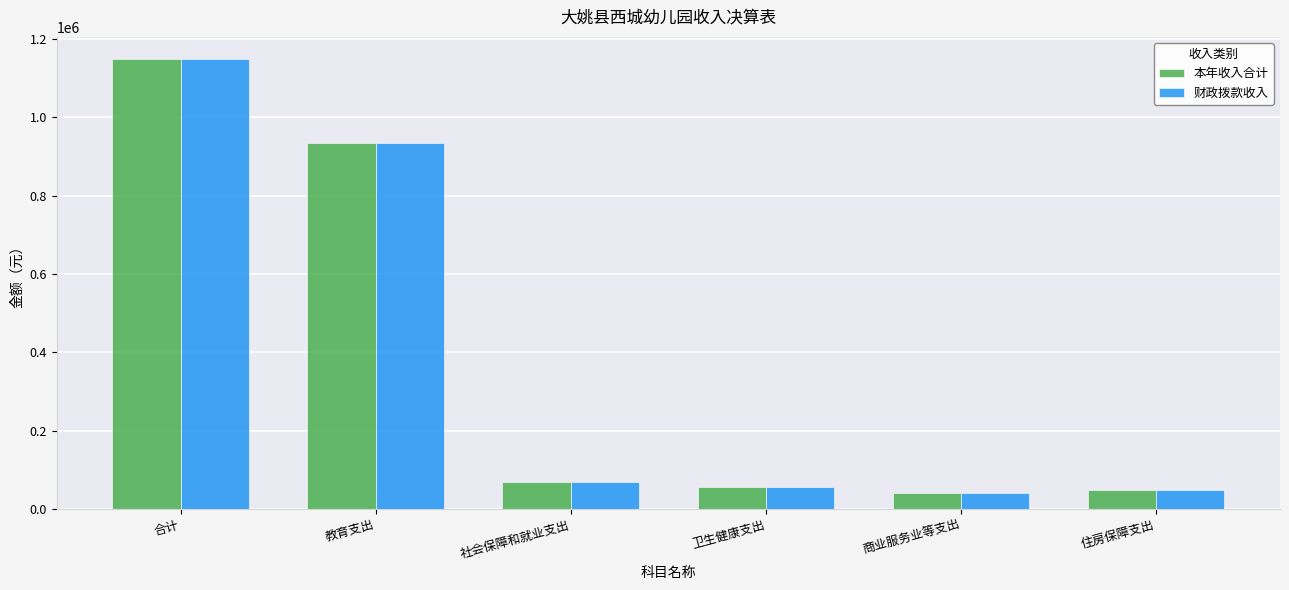

What is the label of the 4th bar from the right?

社会保障和就业支出